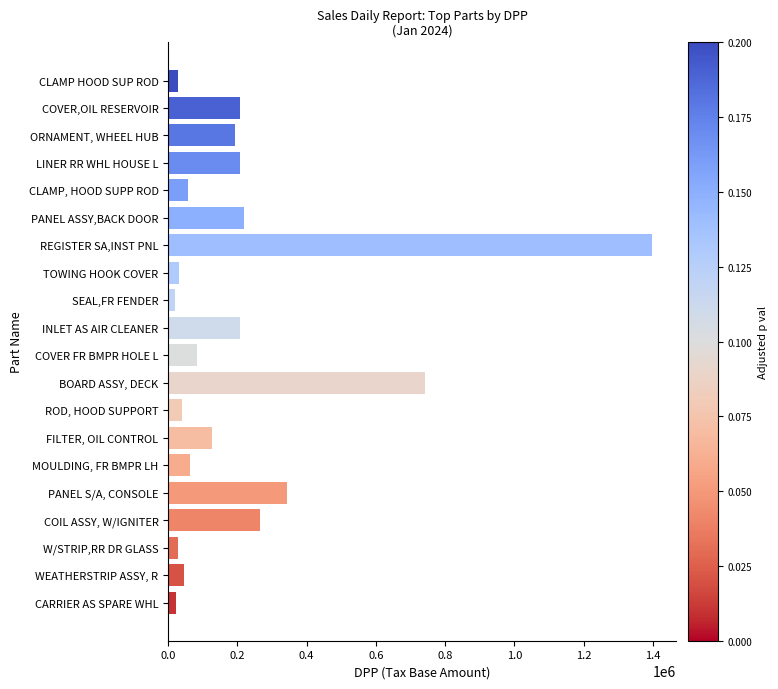

Where is the data nearest to the value 708780?

BOARD ASSY, DECK